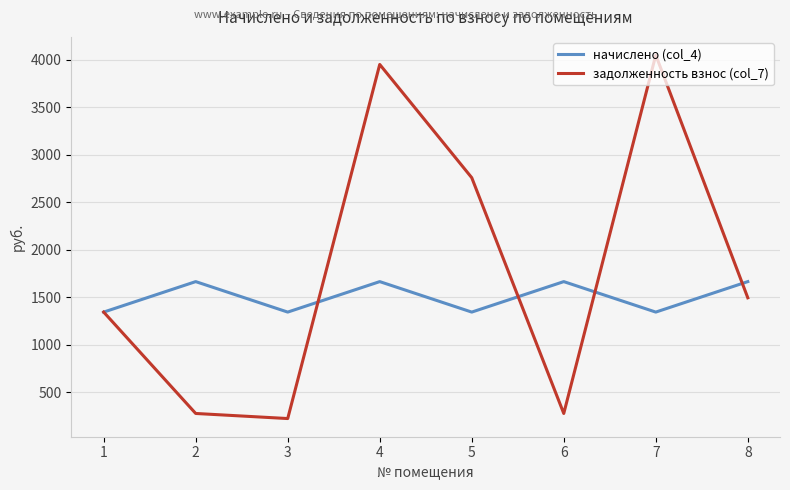

The начислено (col_4) series shows 2088.4 at 1. True or false?

False